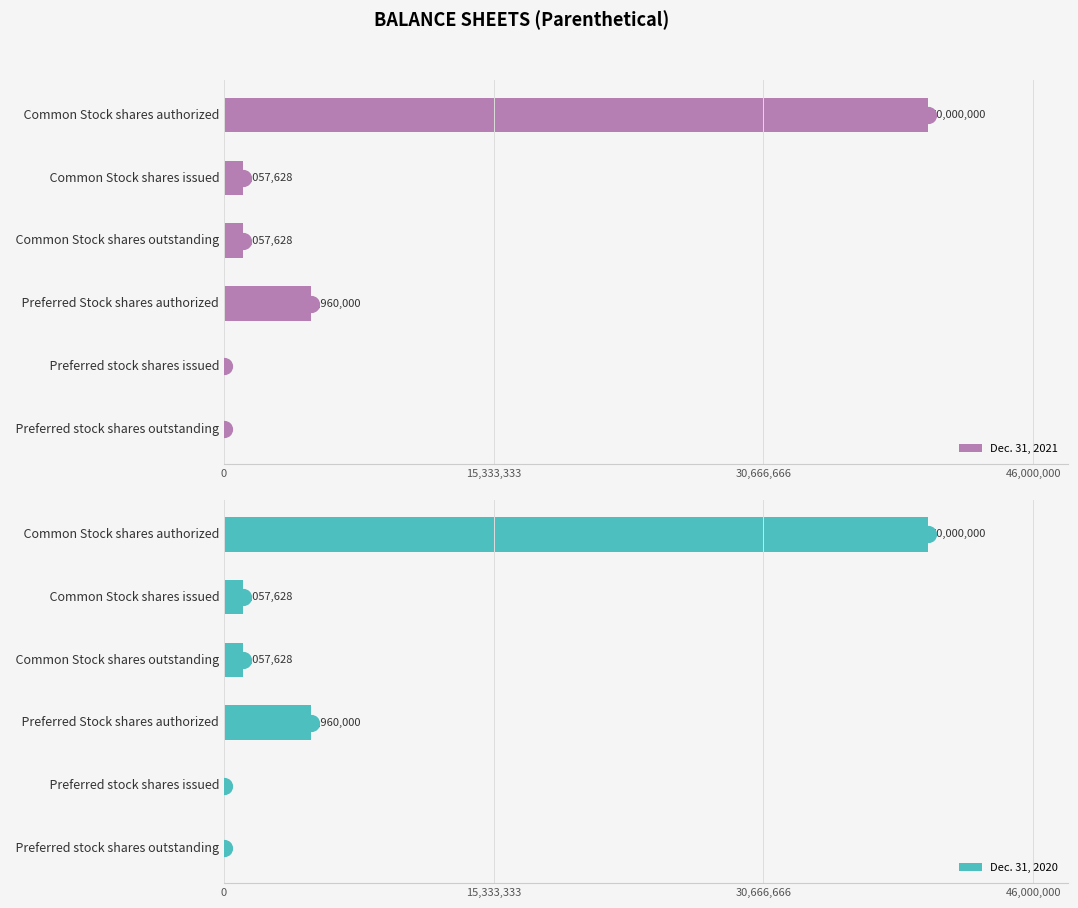

Which series has the widest spread of Y values?

Dec. 31, 2021